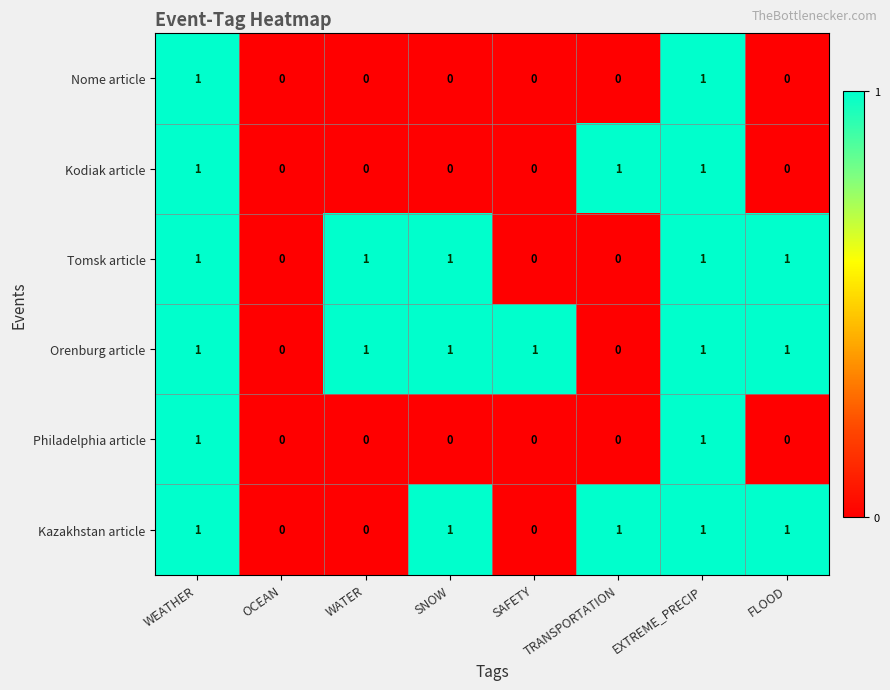

What is the total value across all series at SNOW?

3